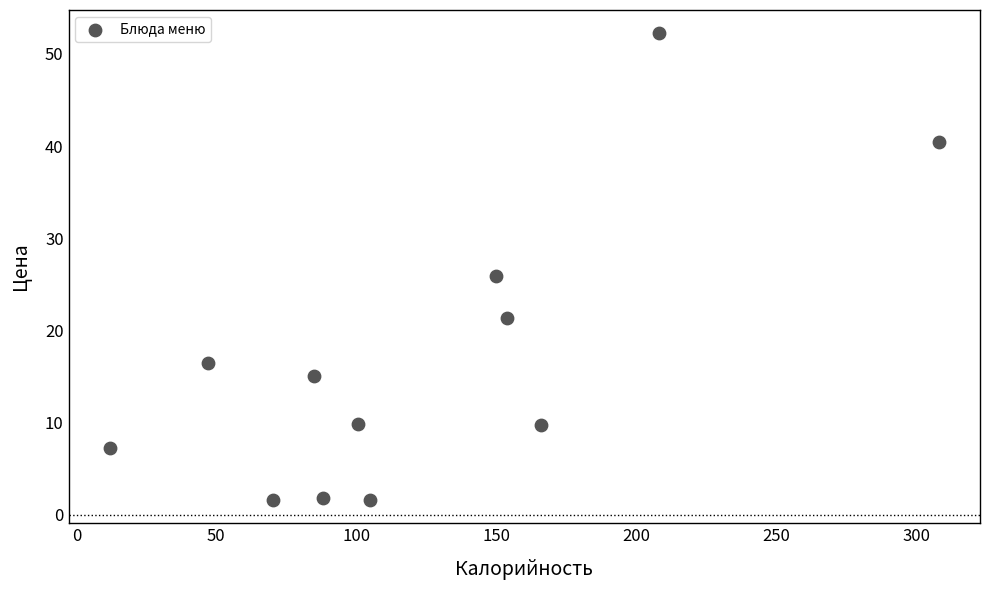

What is the average X value?

124.5